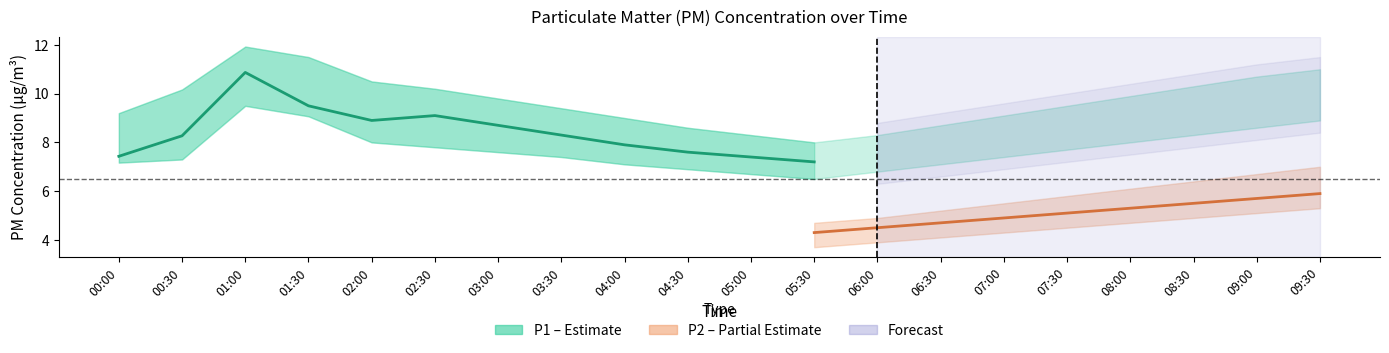

What is the average value of the P2_lower series?

4.6